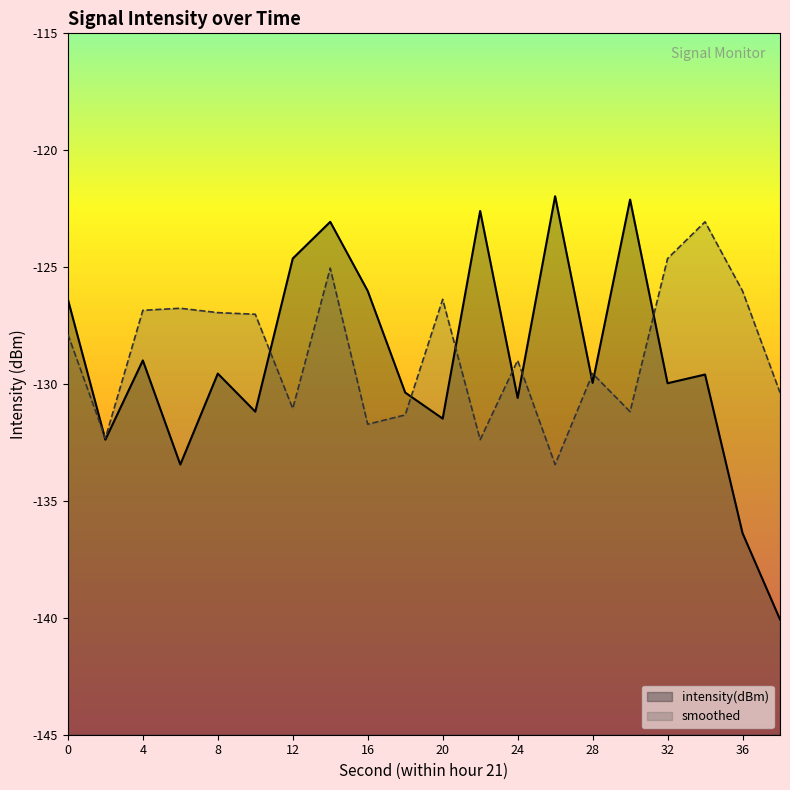

What is the sum of the intensity(dBm) values at 20 and 38?

-271.5